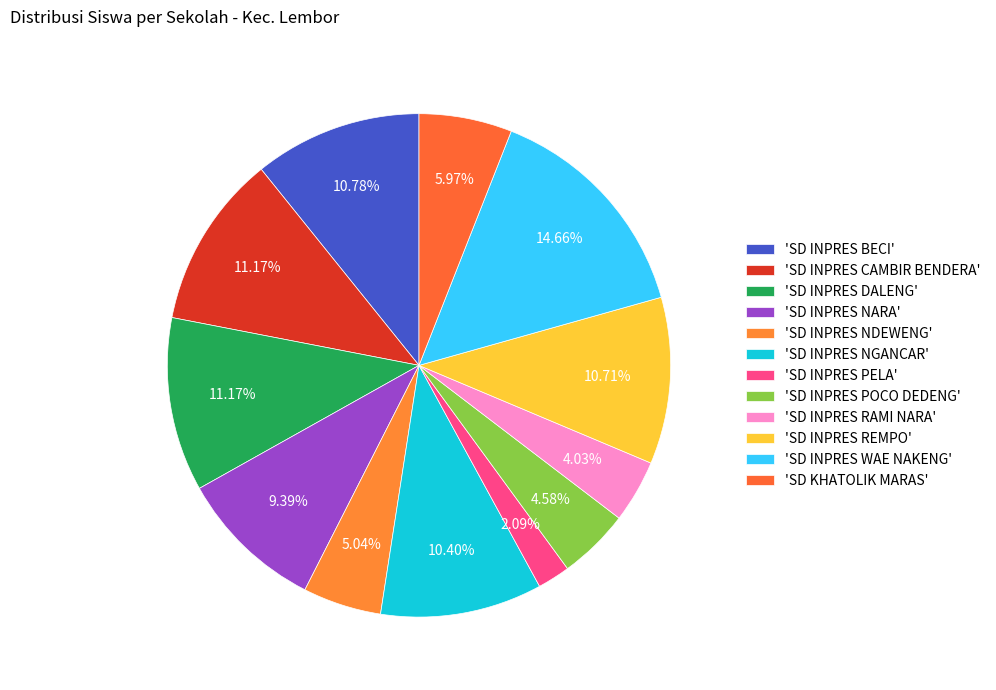

How many slices are in this pie chart?

12